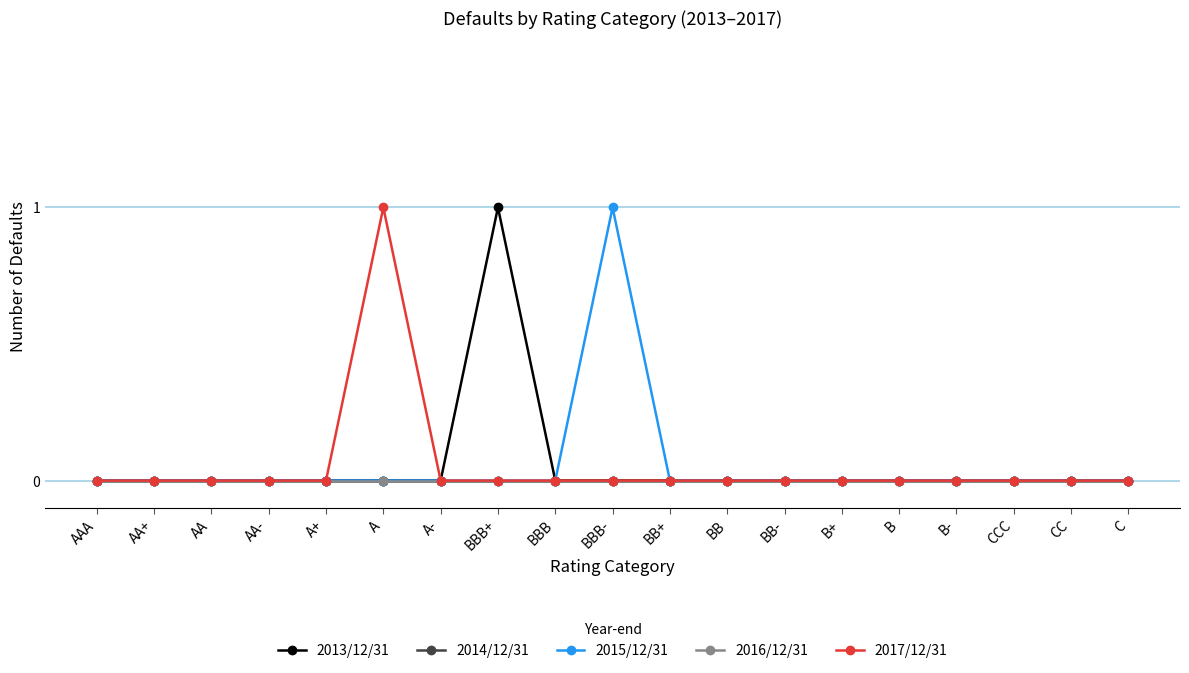

True or false: 2015/12/31 and 2013/12/31 intersect in this chart.

False